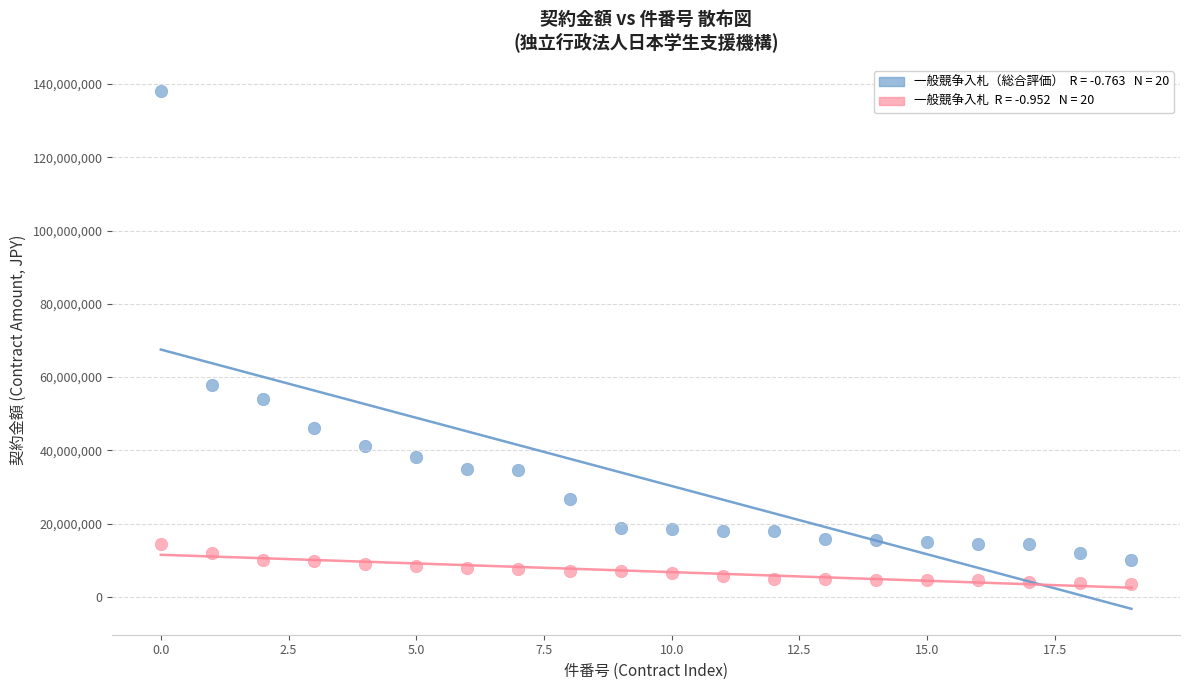

Across all series, what Y value is closest to 70802380?

57763800